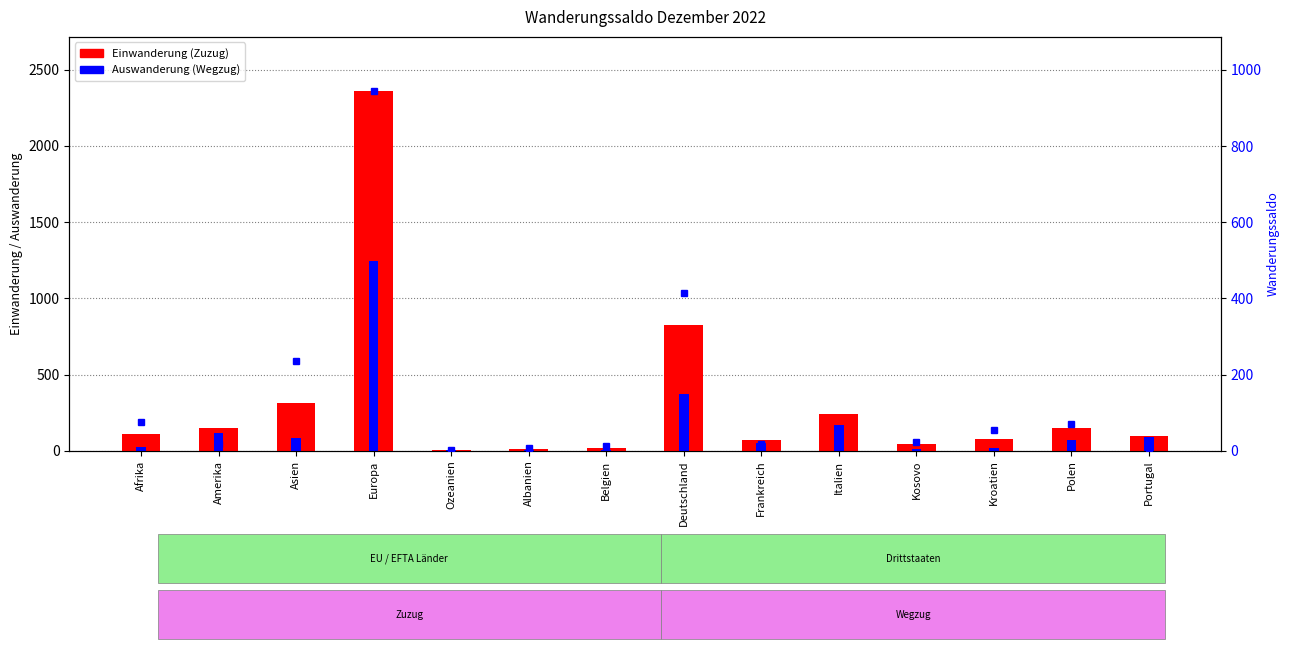

What is the difference between the maximum and minimum values in the Saldo series?

943